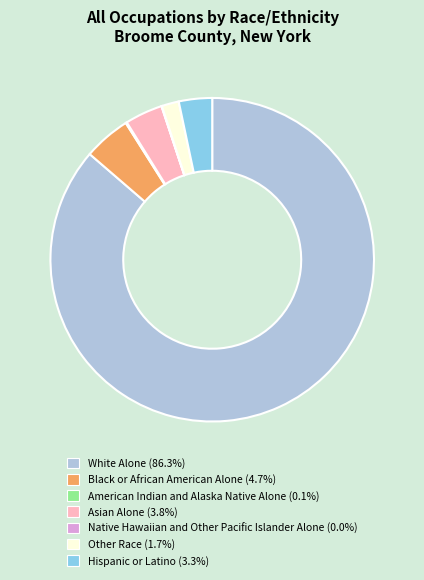

Which category has the biggest portion of the pie?

White Alone